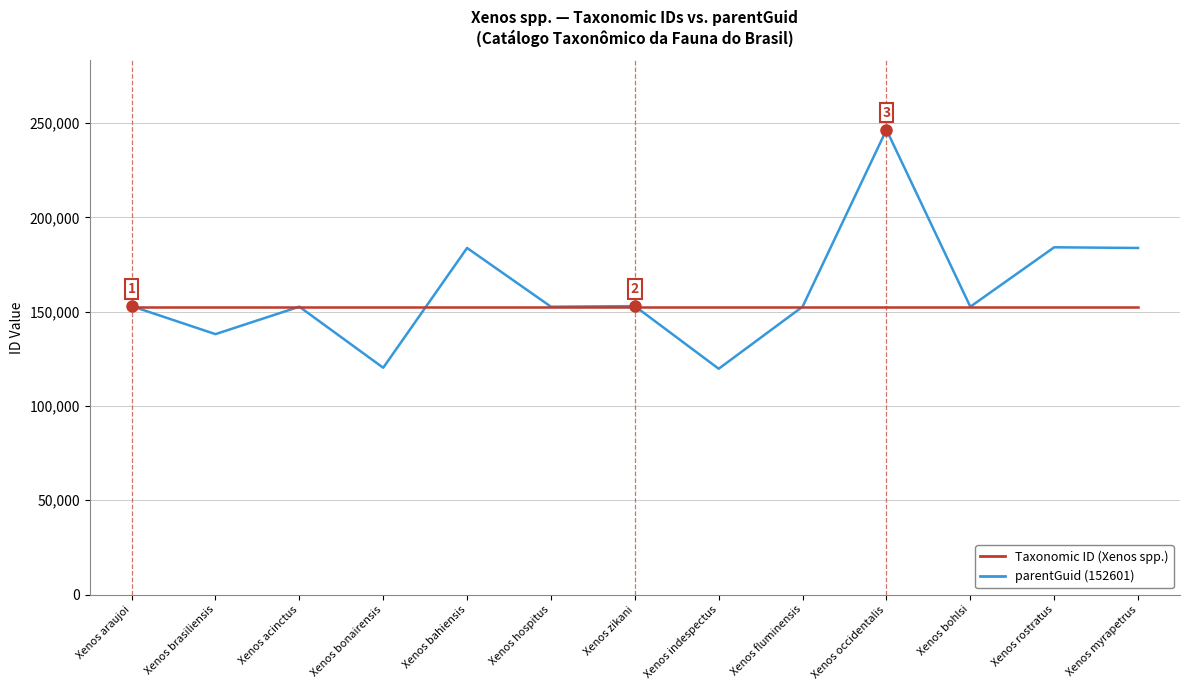

What is the maximum value shown in the chart?

246406